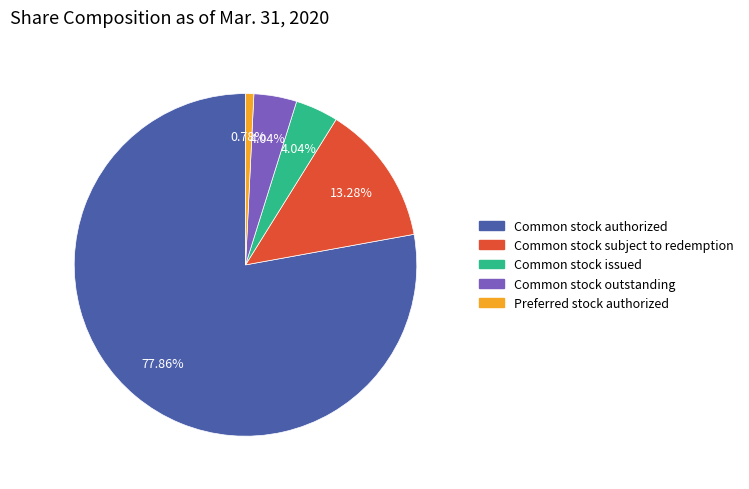

Is there any slice that represents more than half of the pie?

Yes